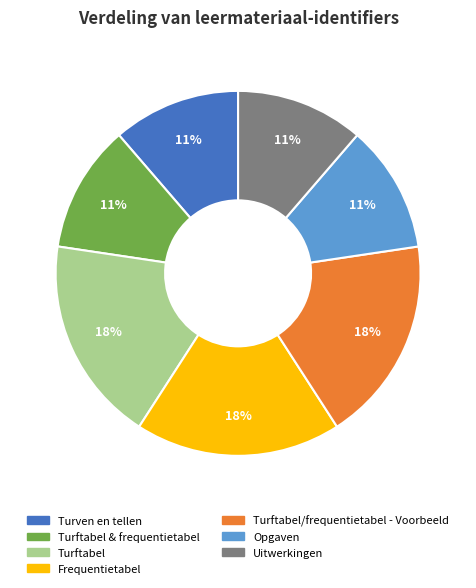

Is there any slice that represents more than half of the pie?

No